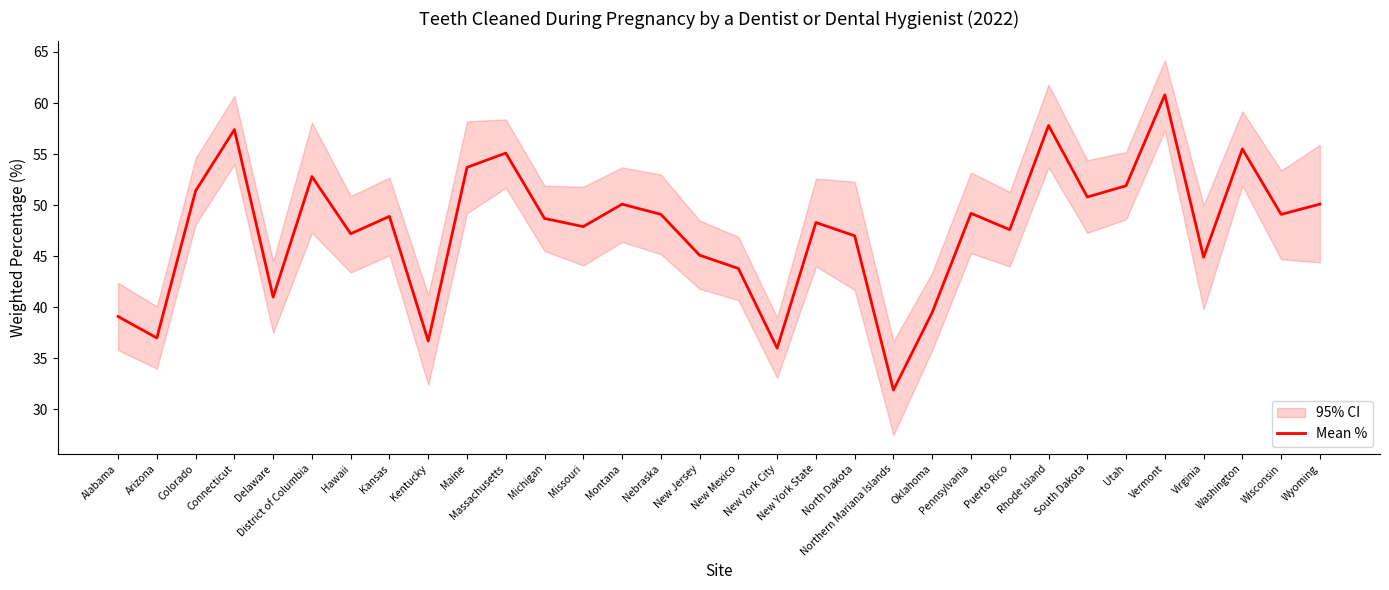

Rank the categories by value from highest to lowest.

Vermont, Rhode Island, Connecticut, Washington, Massachusetts, Maine, District of Columbia, Utah, Colorado, South Dakota, Montana, Wyoming, Pennsylvania, Nebraska, Wisconsin, Kansas, Michigan, New York State, Missouri, Puerto Rico, Hawaii, North Dakota, New Jersey, Virginia, New Mexico, Delaware, Oklahoma, Alabama, Arizona, Kentucky, New York City, Northern Mariana Islands